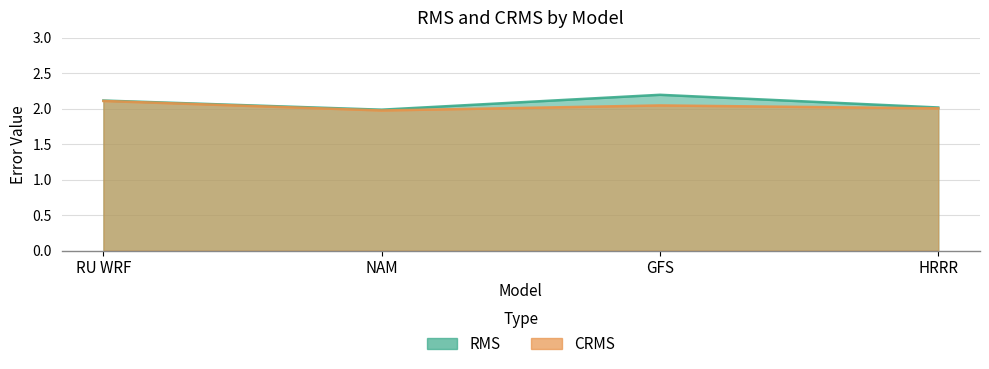

Is it true that CRMS equals 3.5 at NAM?

False